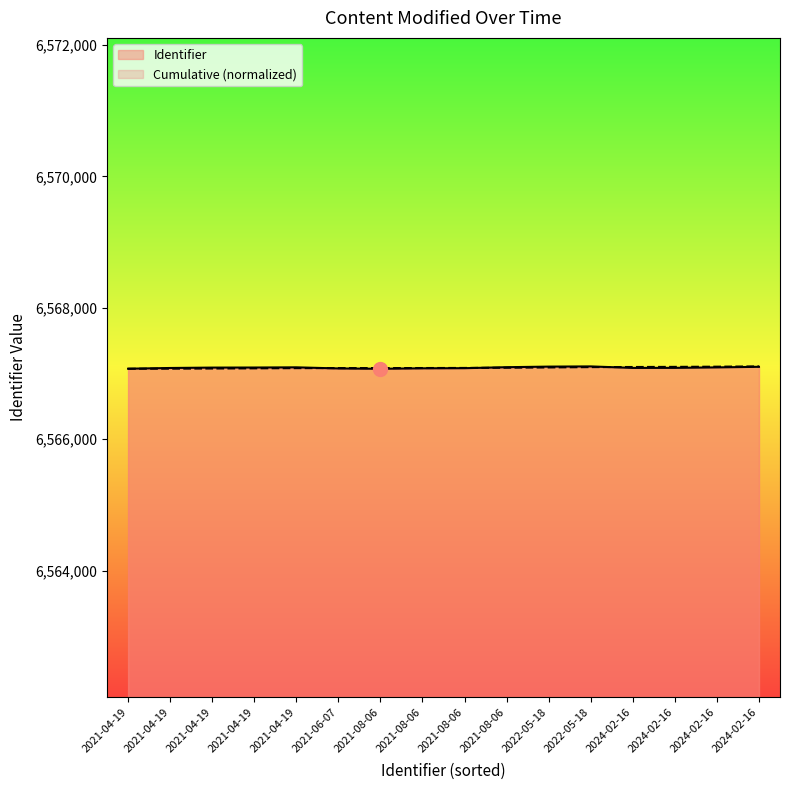

What are all the series names shown in the legend?

Identifier, Cumulative (normalized)